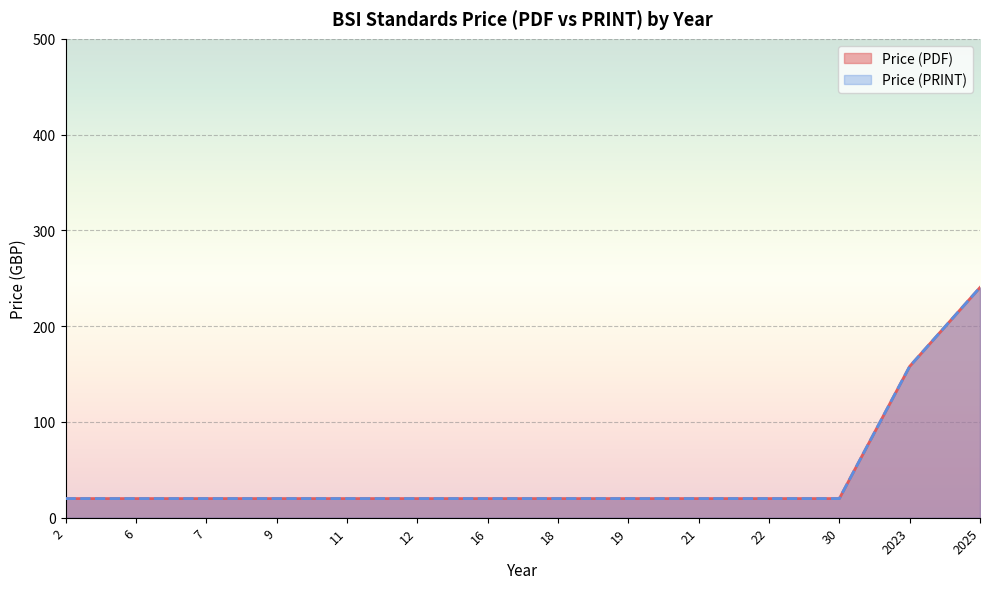

Does the chart display data point markers on the line(s)?

No